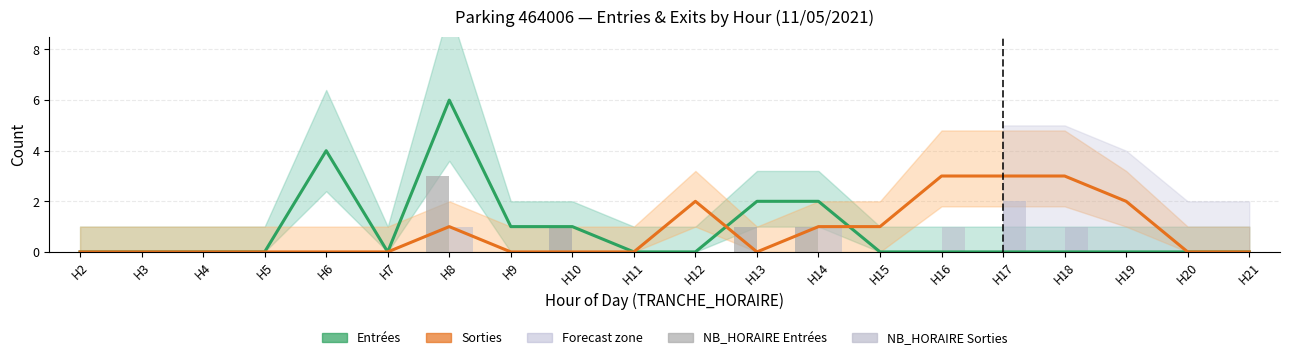

How many groups of bars are there?

20